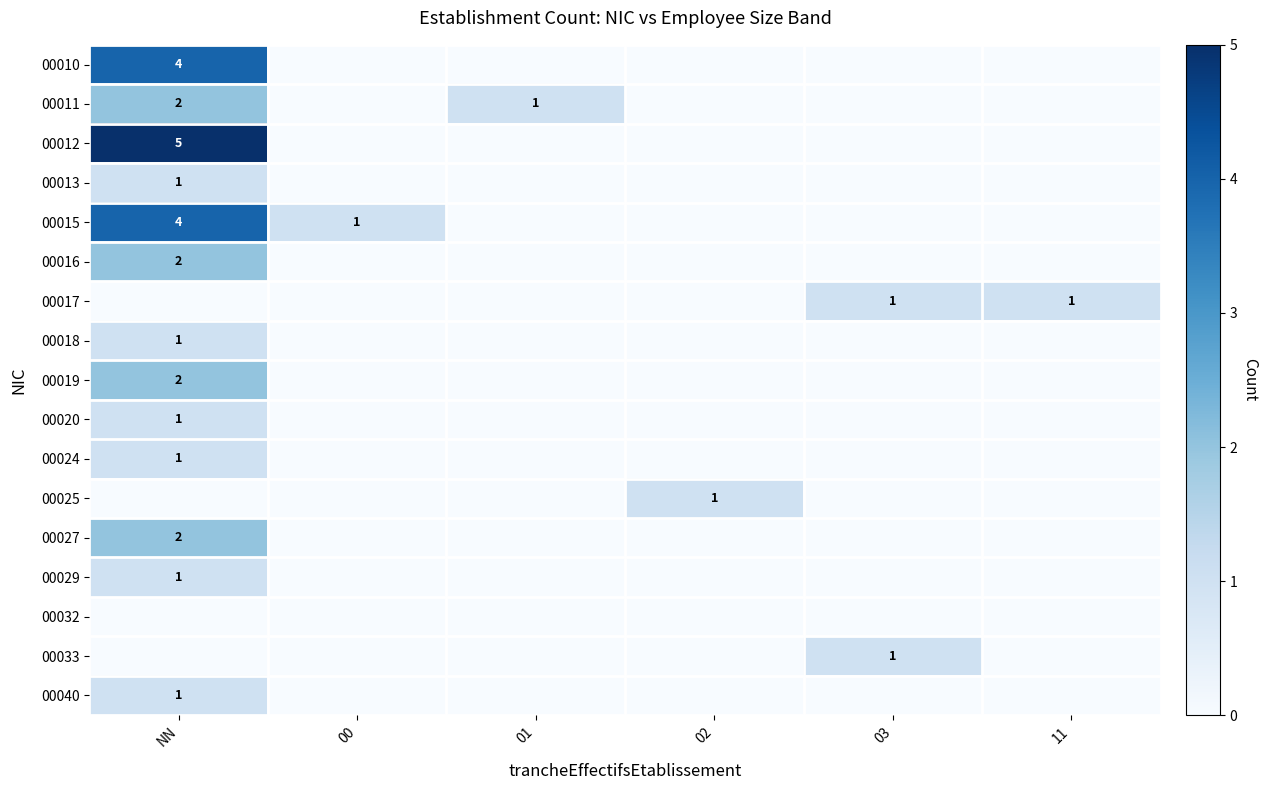

The value of 00015 at 00 is 1. True or false?

True